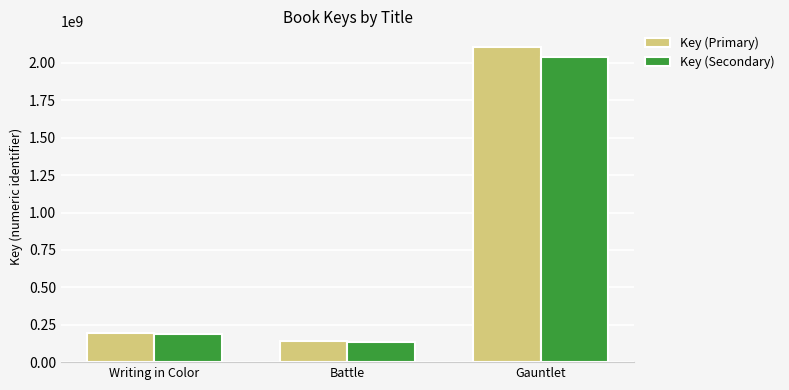

True or false: Key (Primary) has a value of 325128662.0 at Writing in Color.

False